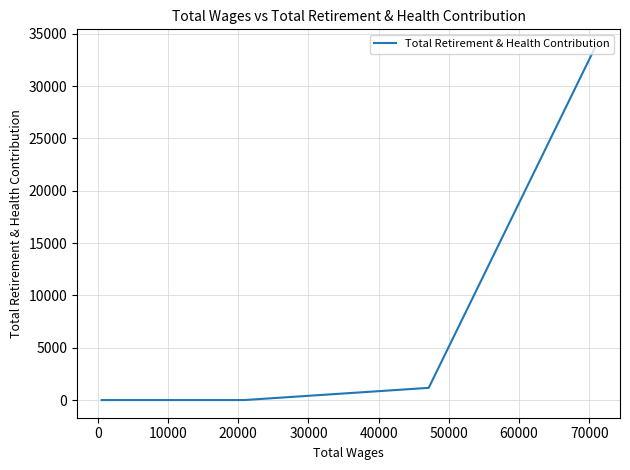

What is the difference between the maximum and minimum values?

33731